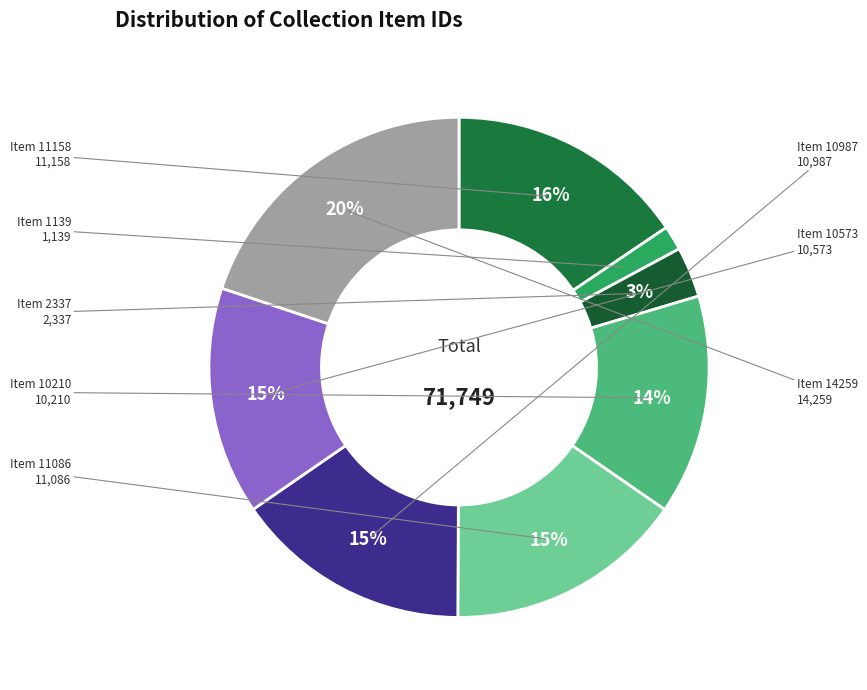

How many slices are in this pie chart?

8